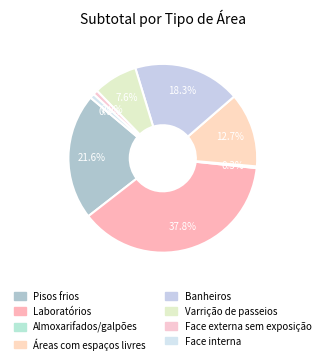

To the nearest percent, what portion does Face interna represent?

1%